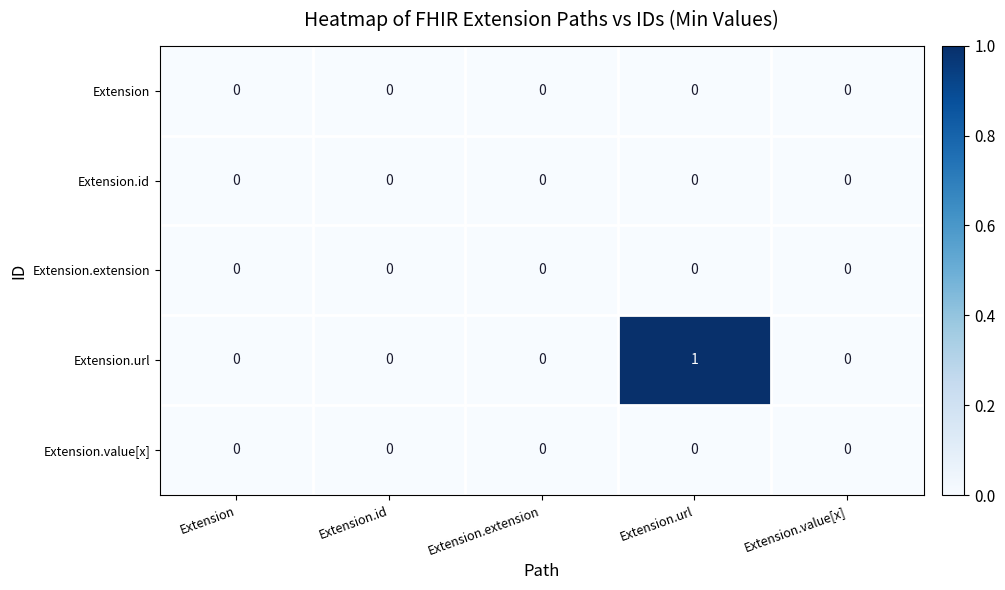

The value of Extension.extension at Extension is 0. True or false?

True